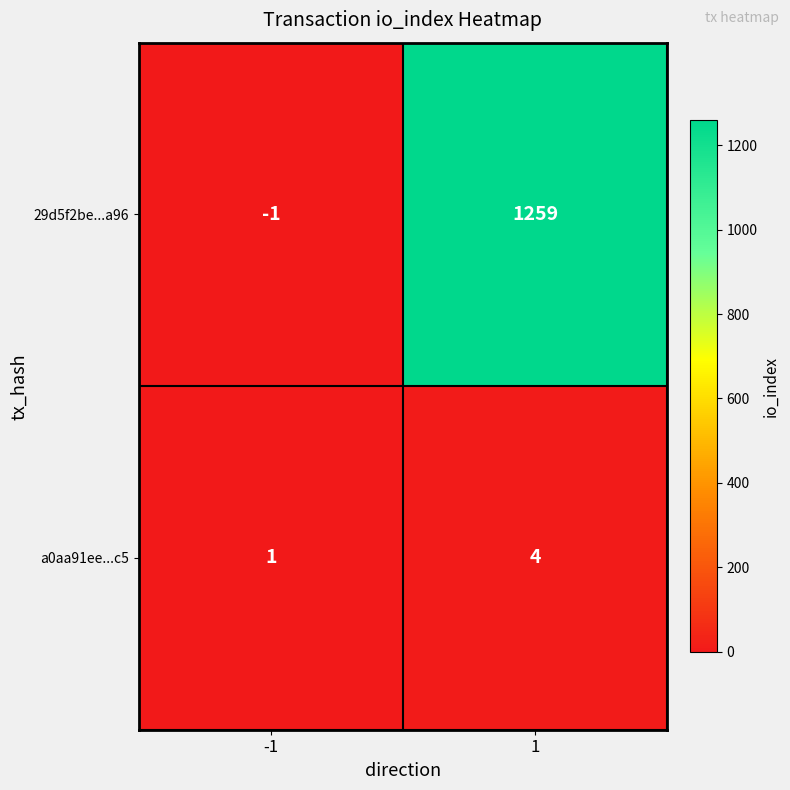

Is the value of a0aa91ee...c5 at 1 greater than the value of 29d5f2be...a96 at 1?

No